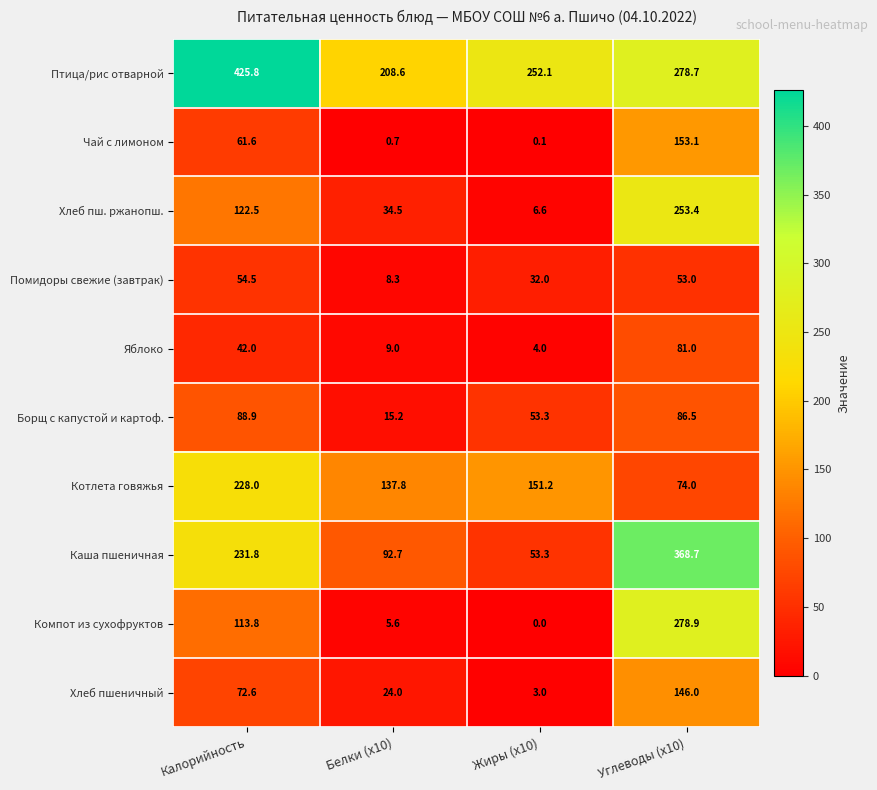

At which category is the sum across all series the highest?

Углеводы (x10)